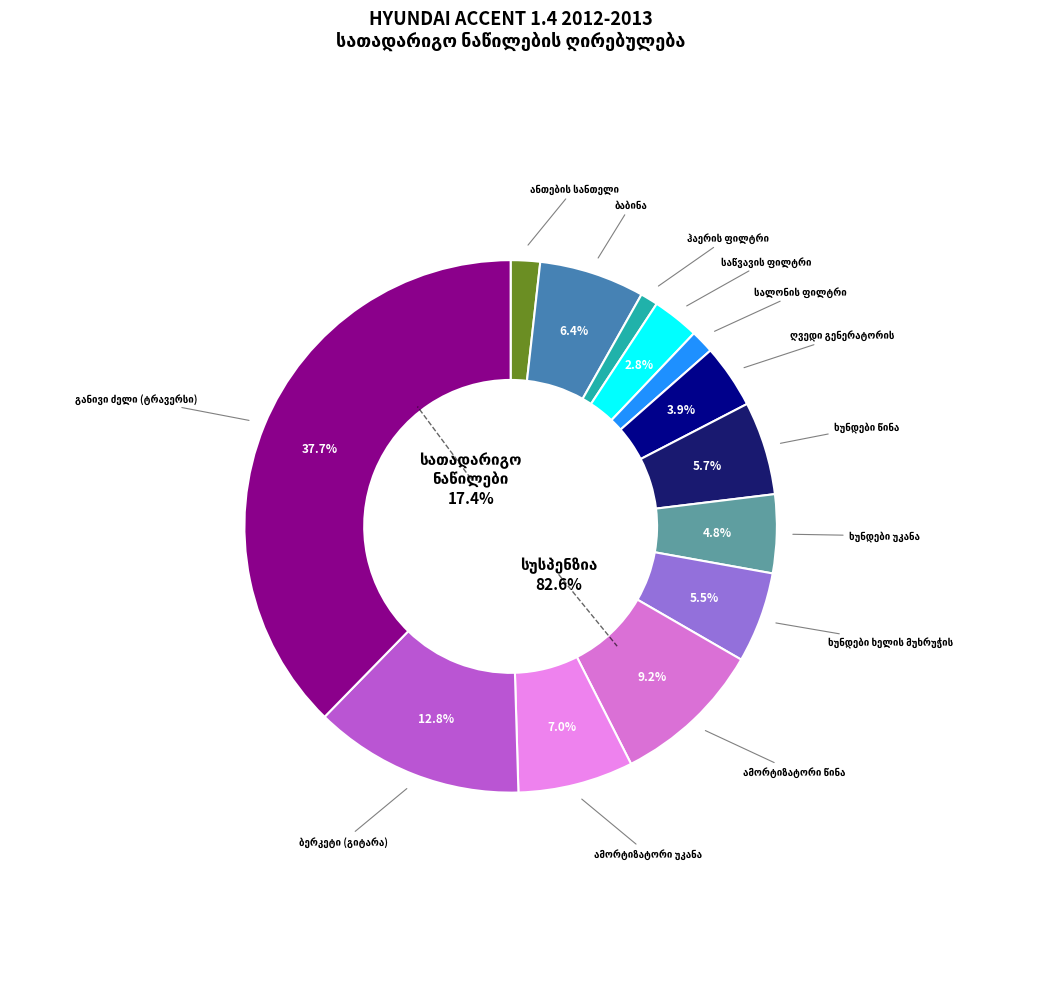

What percentage is NOT represented by ხუნდები უკანა?

95.2%